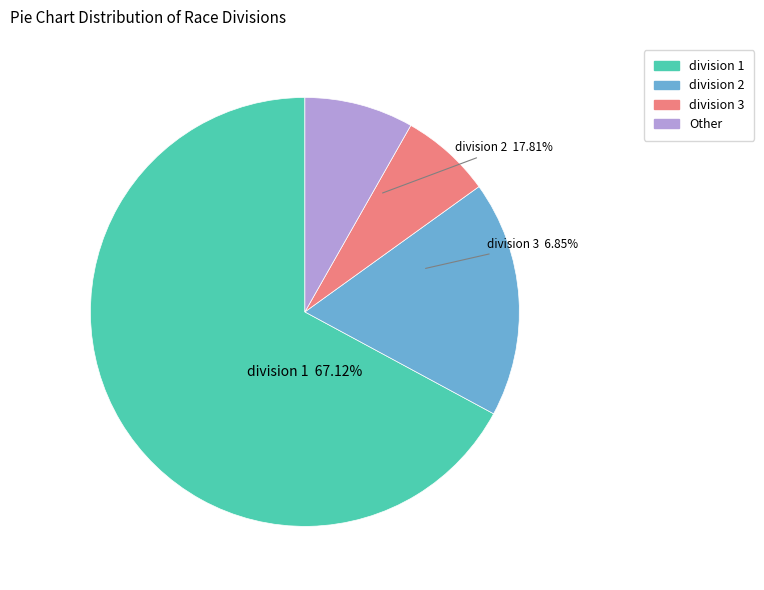

How many slices are in this pie chart?

4